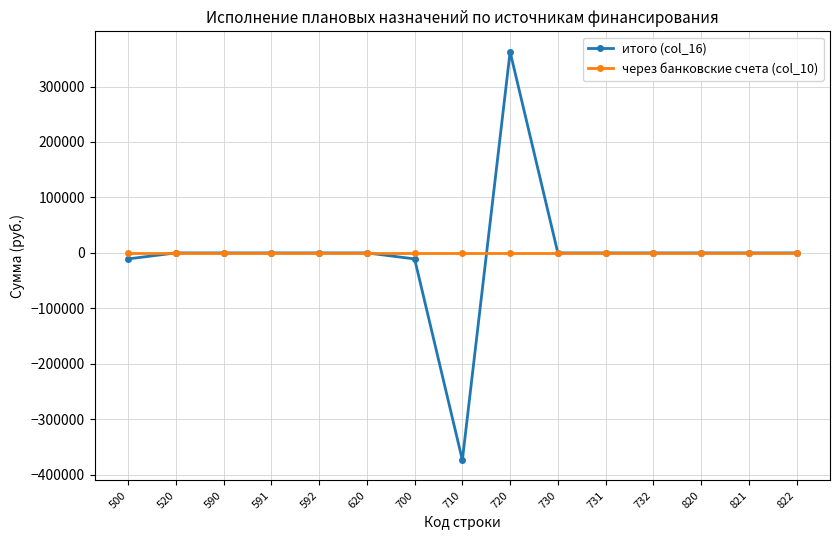

How many series are shown in this chart?

2